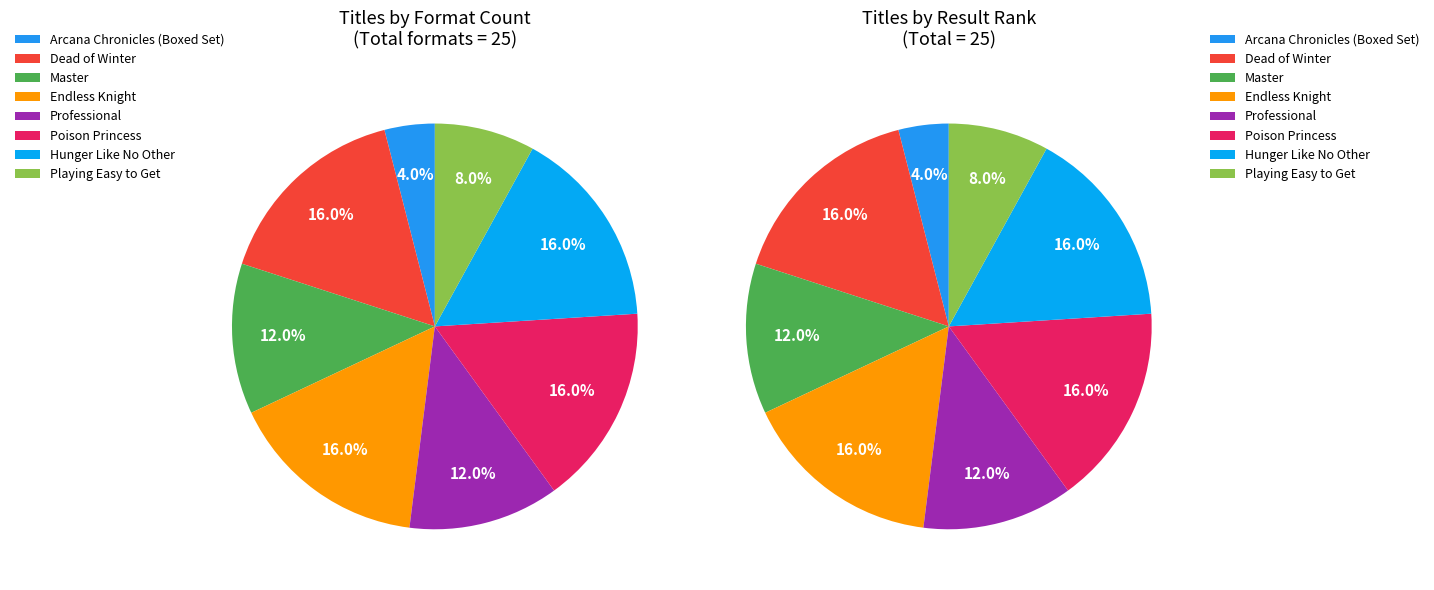

What percentage is the Master slice, to the nearest percent?

12%